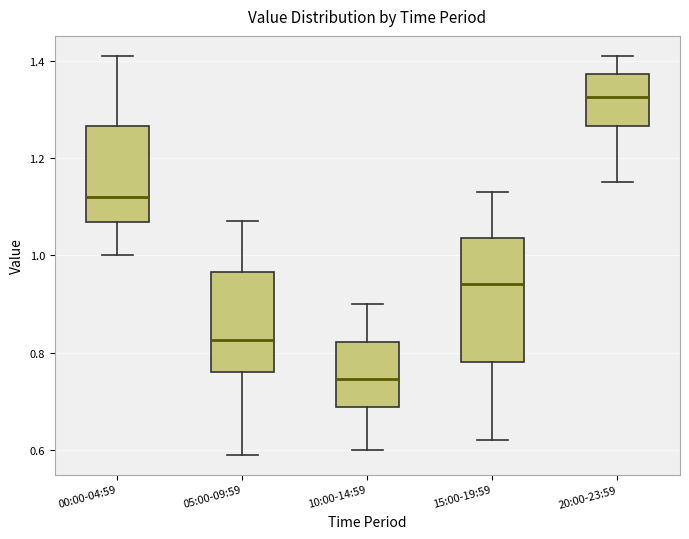

Which box's median line is the lowest?

10:00-14:59